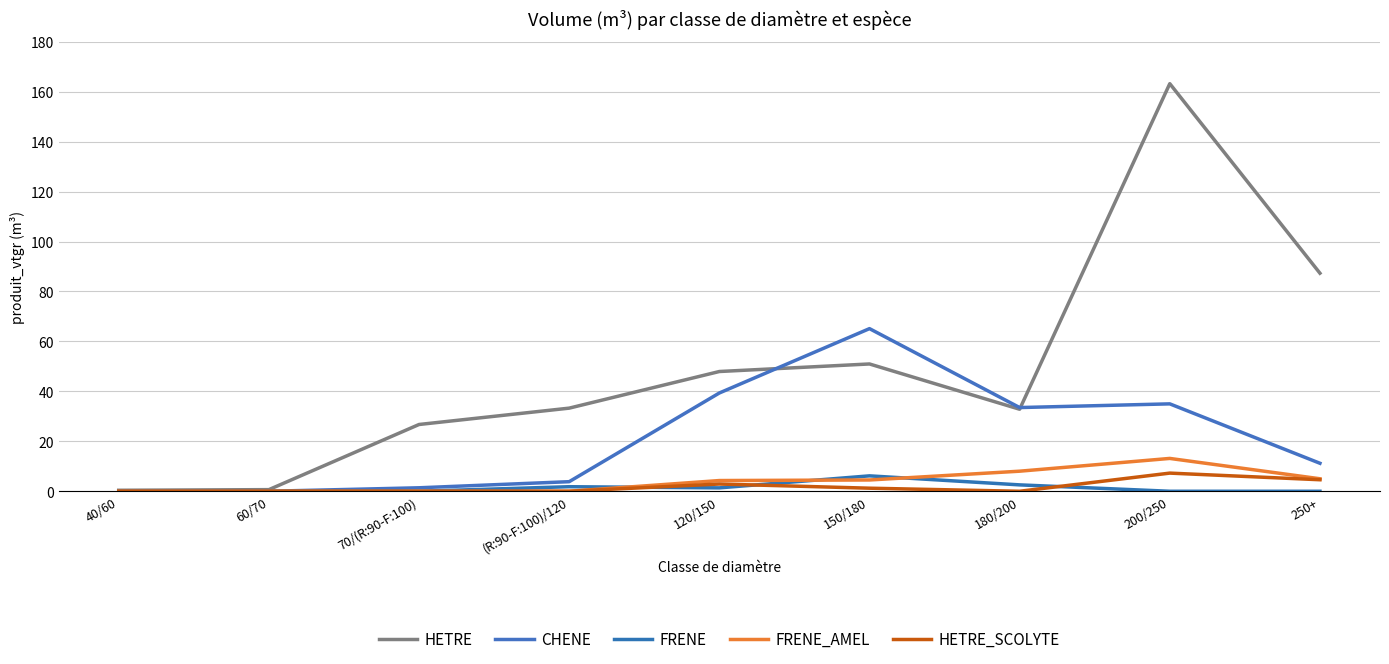

Reading left to right, list all the values displayed in this chart.

HETRE: 0.4	0.7	26.7	33.3	47.9	51.0	32.8	163.2	87.3
CHENE: 0.0	0.0	1.4	3.8	39.3	65.1	33.5	35.0	11.2
FRENE: 0.0	0.0	0.0	1.8	1.4	6.2	2.6	0.0	0.0
FRENE_AMEL: 0.0	0.0	0.0	0.0	4.3	4.5	8.0	13.1	5.0
HETRE_SCOLYTE: 0.0	0.0	0.0	0.0	2.9	1.2	0.0	7.3	4.6